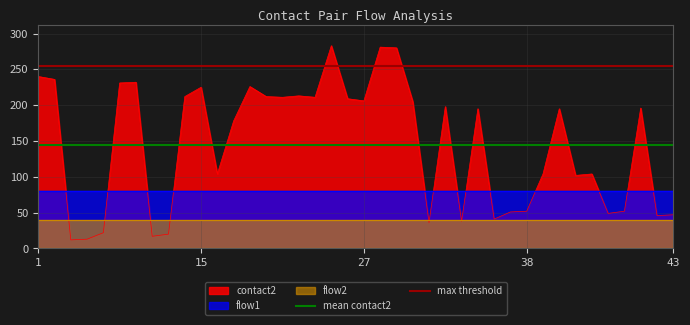

Is it true that contact2 equals 36 at 38?

False